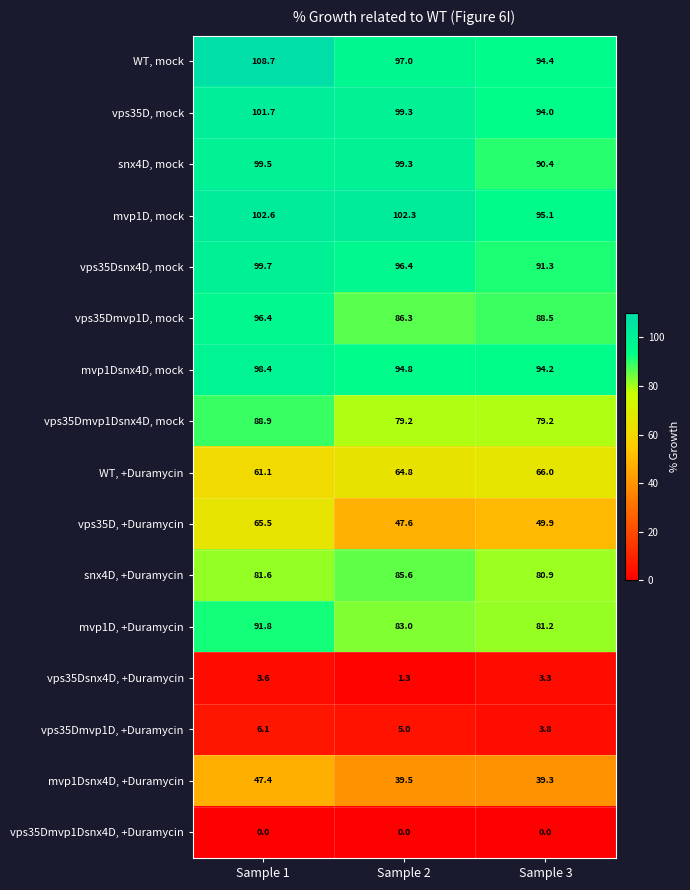

Read the vps35Dsnx4D, +Duramycin value at Sample 1.

3.6